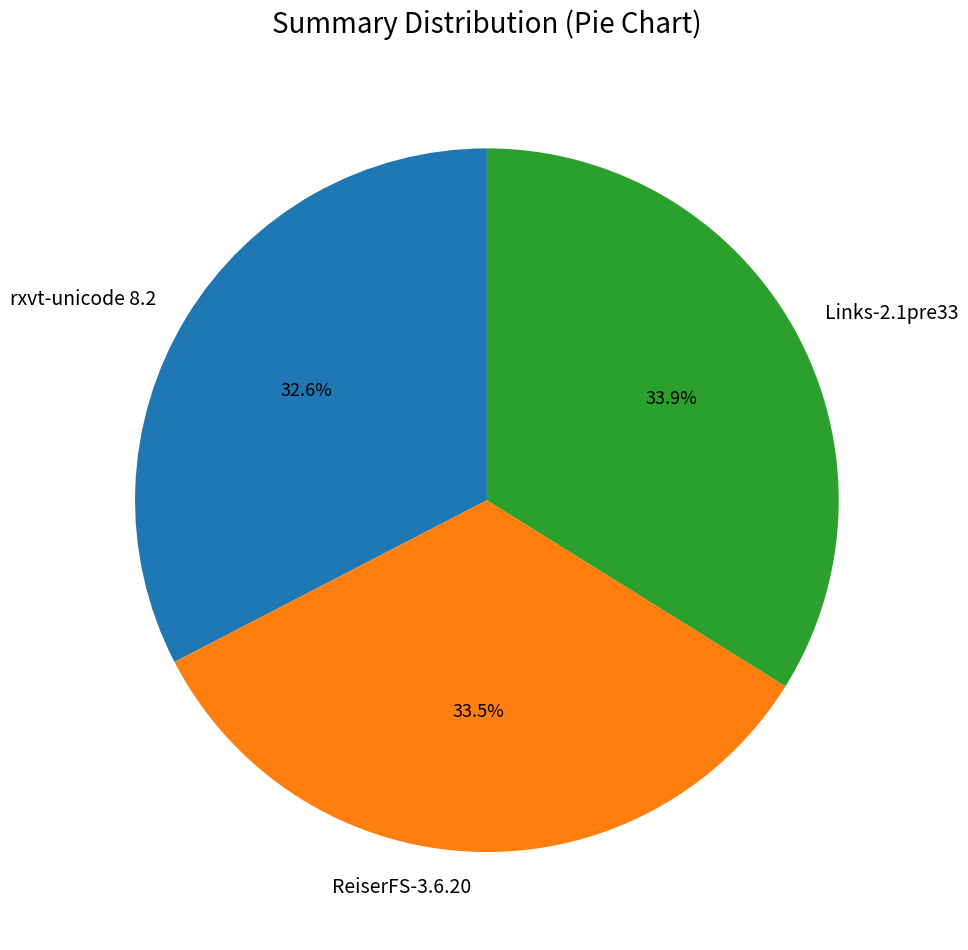

Is it true that ReiserFS-3.6.20 is 43% of the pie?

False